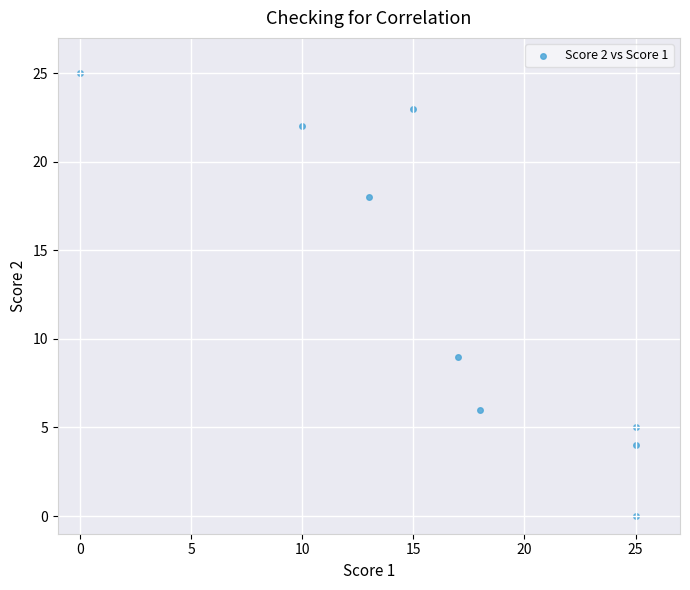

What is the range of Y values (max minus min)?

25